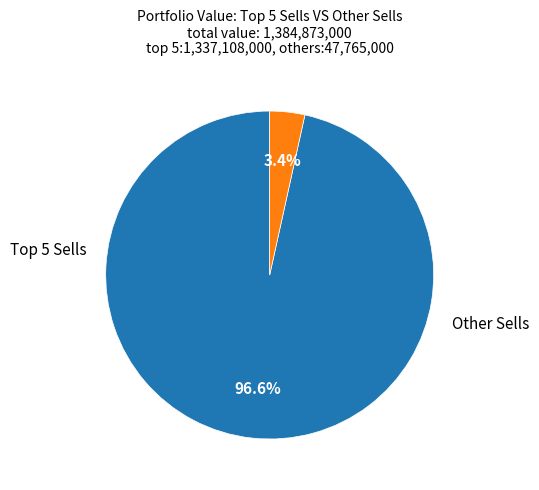

Is there any slice that represents more than half of the pie?

Yes